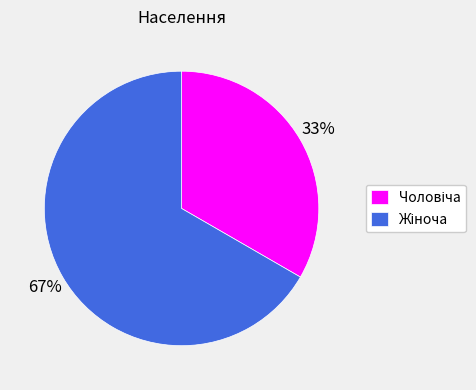

To the nearest percent, what is the average slice percentage?

50%